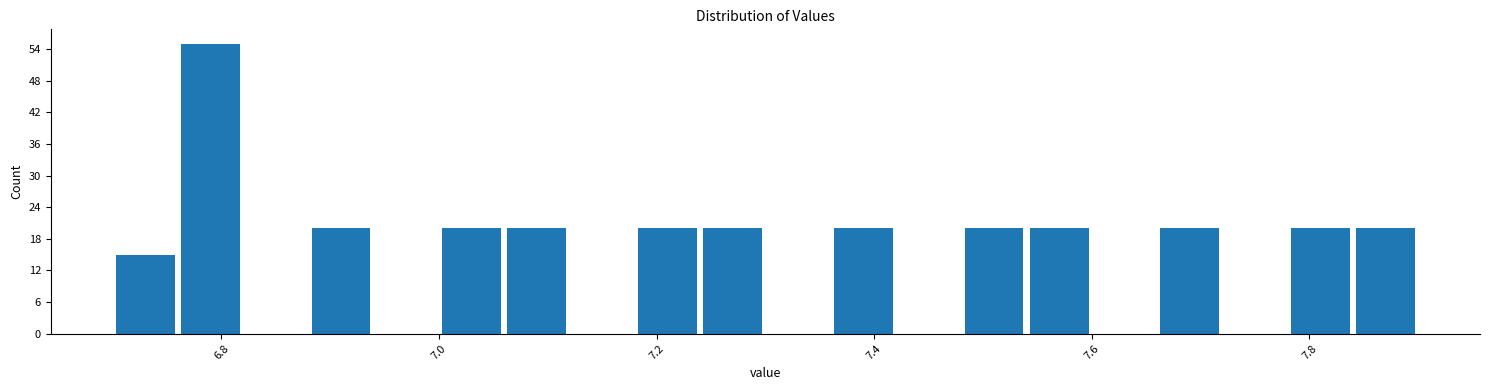

Read against the x-axis, roughly where is the centre of the tallest bar?

6.80